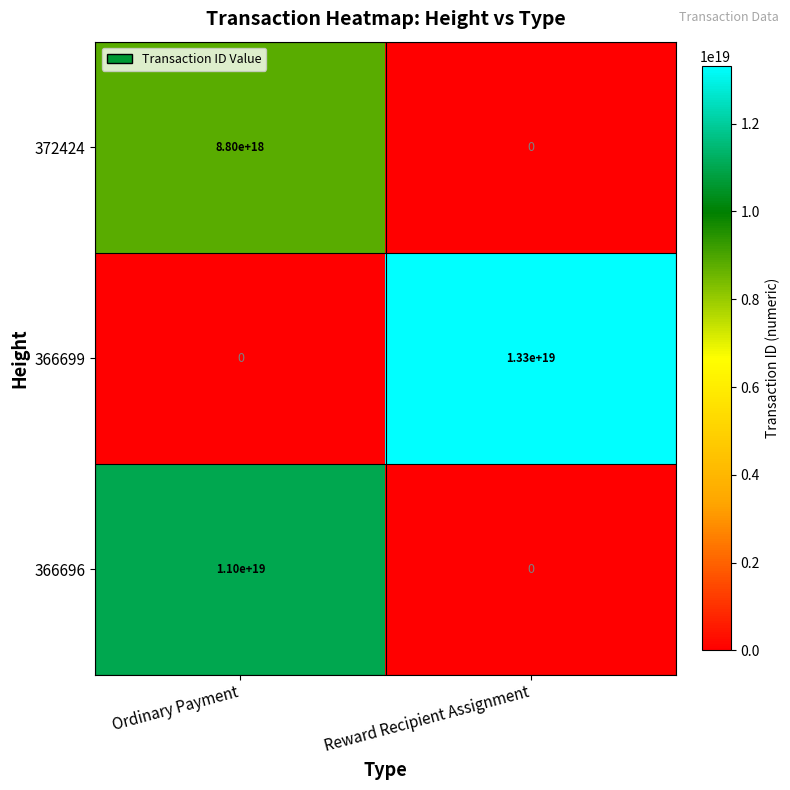

Rank the series by their average value, from highest to lowest.

366699, 366696, 372424